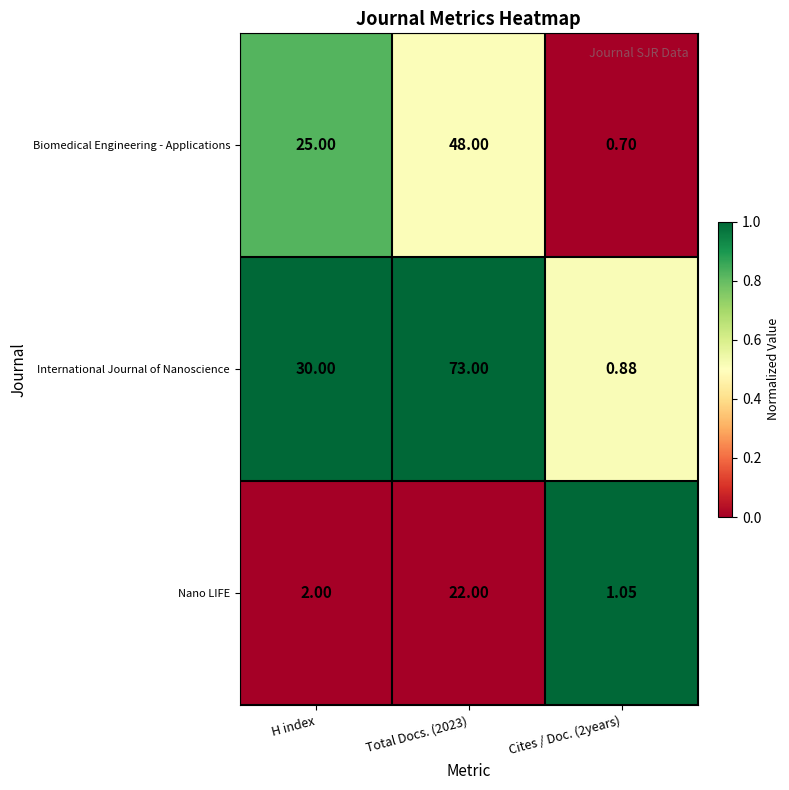

Which series has the widest spread of values?

International Journal of Nanoscience